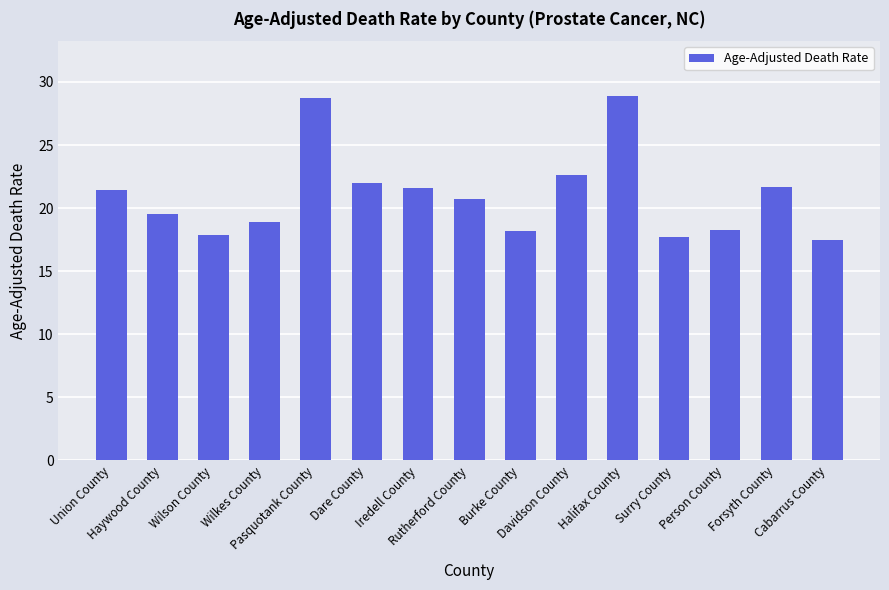

What position from the left is Surry County?

12